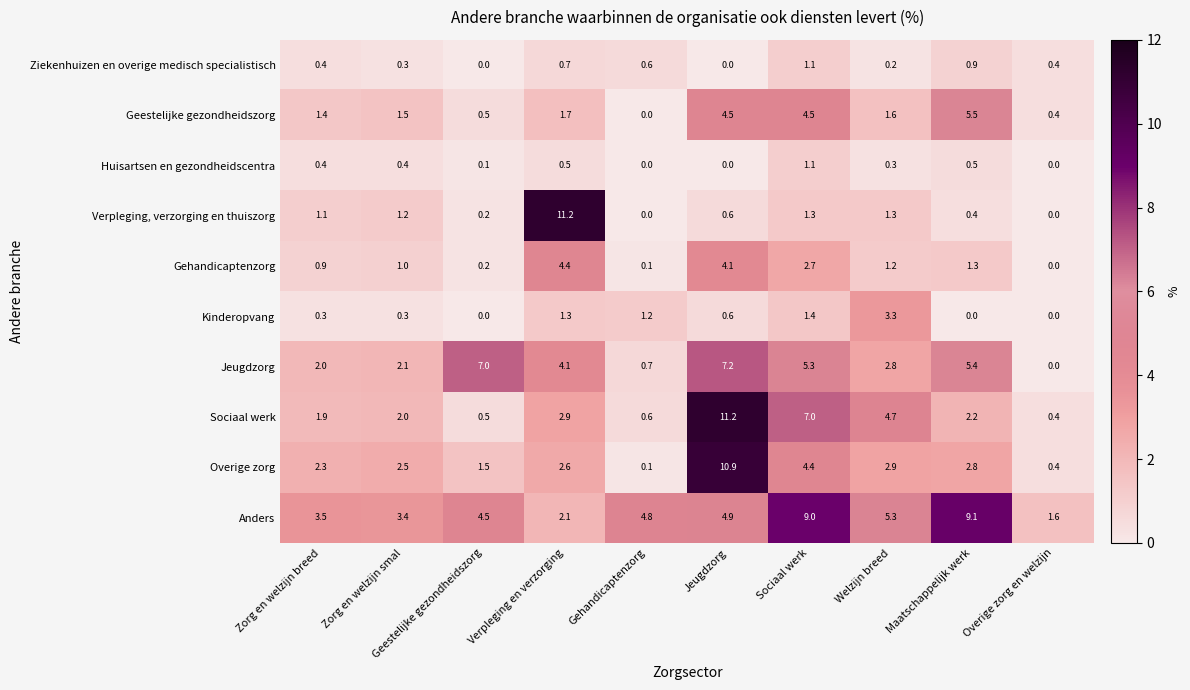

Is it true that Anders equals 1.6 at Overige zorg en welzijn?

True